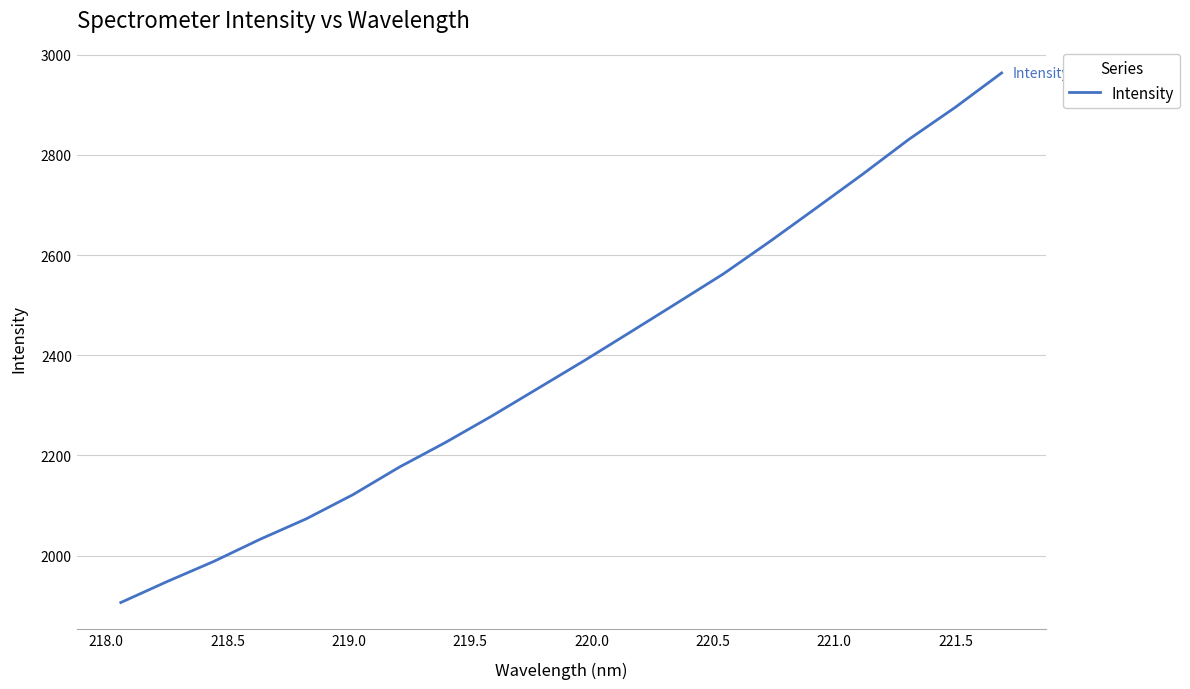

What is the minimum value shown in the chart?

1906.2